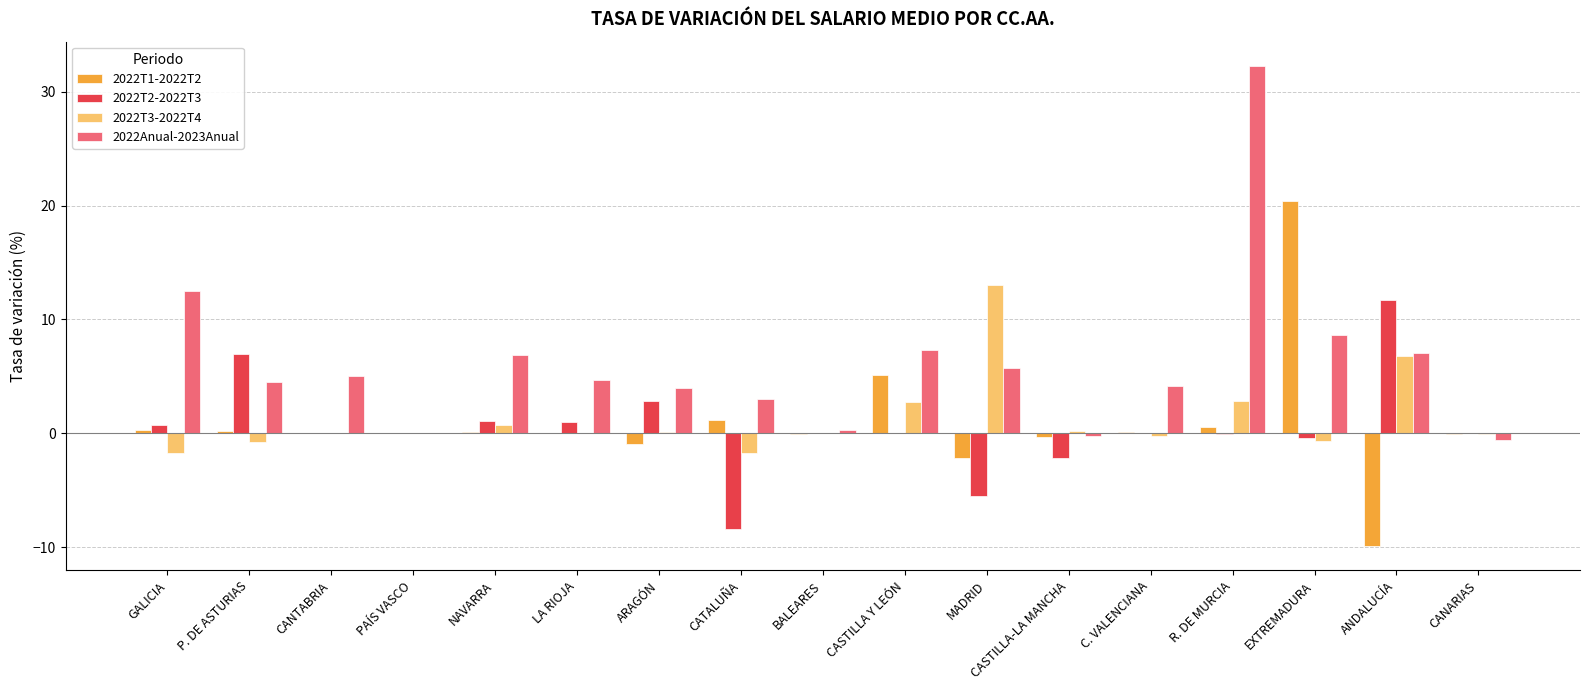

How many distinct data groups are displayed?

4